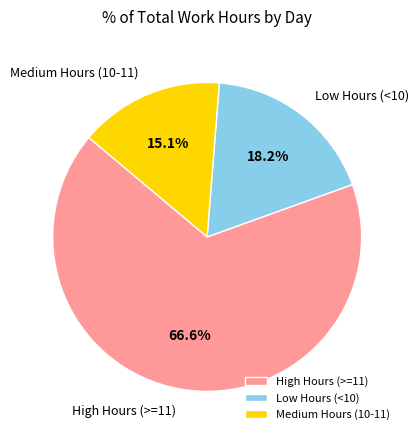

Rank the categories by value from highest to lowest.

High Hours (>=11), Low Hours (<10), Medium Hours (10-11)